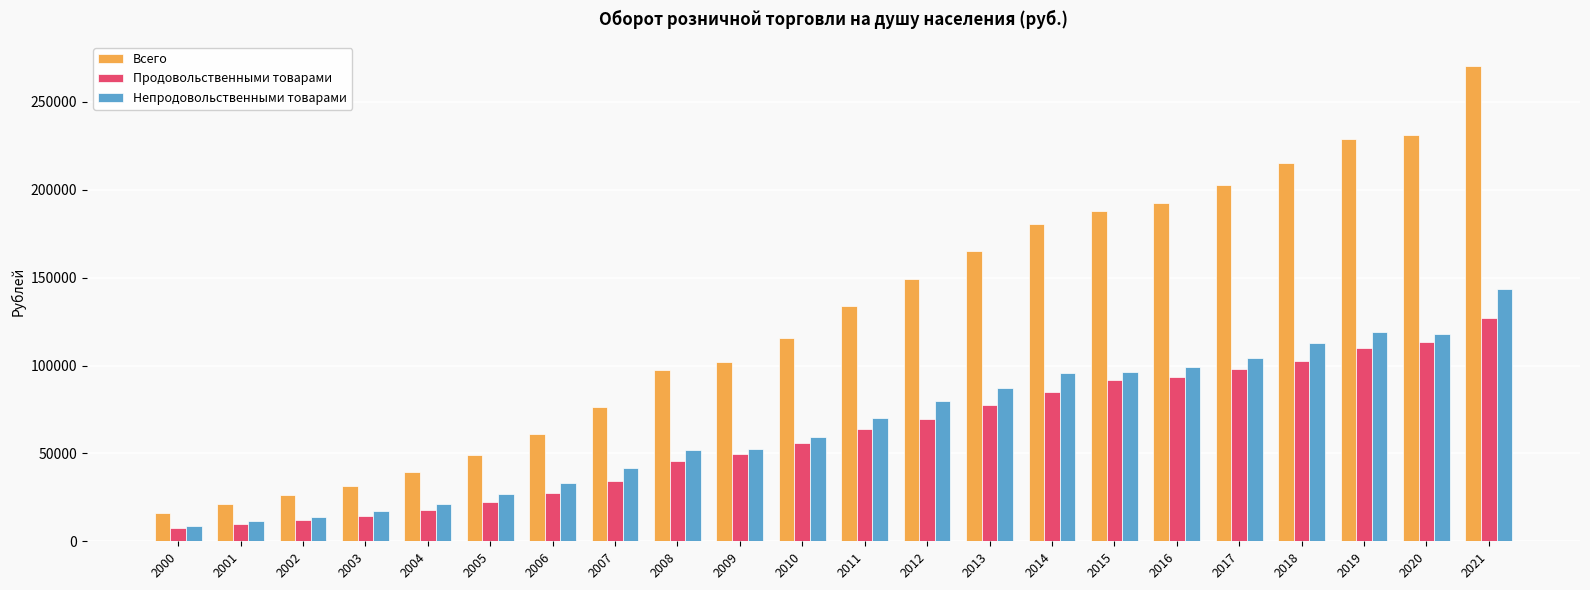

Rank the series by their maximum value, from lowest to highest.

Продовольственными товарами, Непродовольственными товарами, Всего